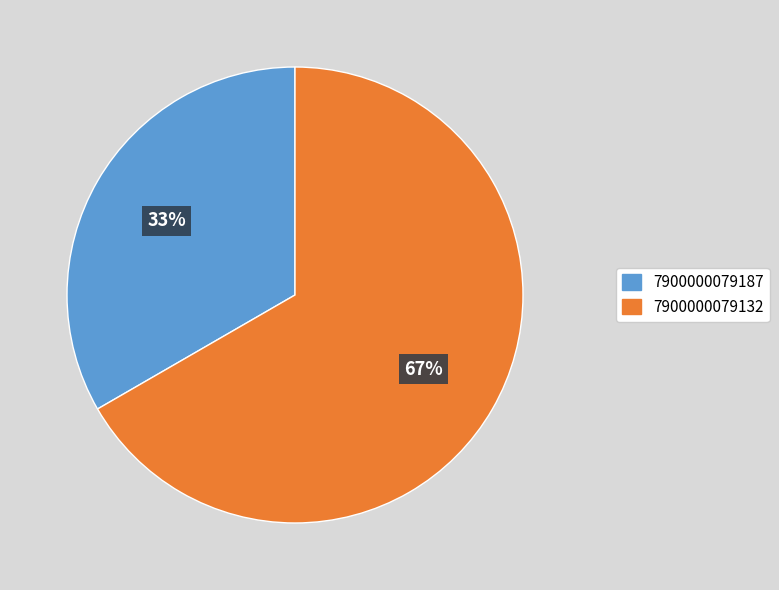

Rank the categories by value from lowest to highest.

7900000079187, 7900000079132